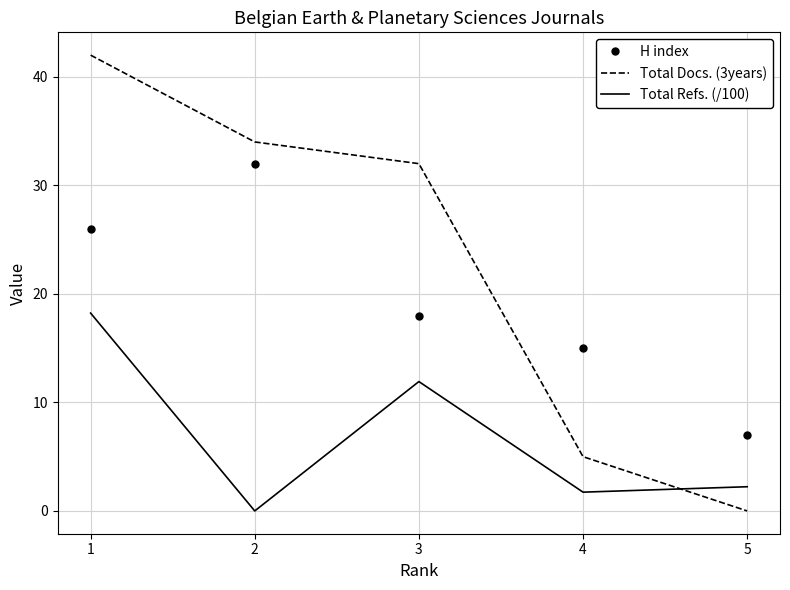

Reading left to right, list all the values displayed in this chart.

H index: 26.0	32.0	18.0	15.0	7.0
Total Docs. (3years): 42.0	34.0	32.0	5.0	0.0
Total Refs. (/100): 18.2	0.0	11.9	1.7	2.2